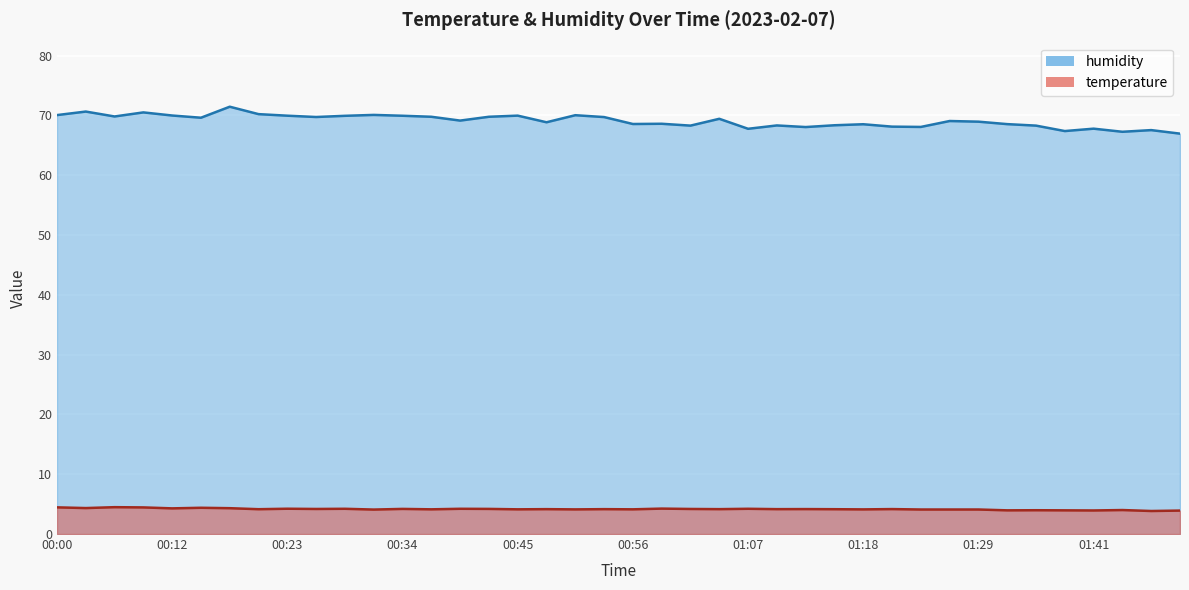

What is the difference between the maximum and minimum values in the temperature series?

0.6